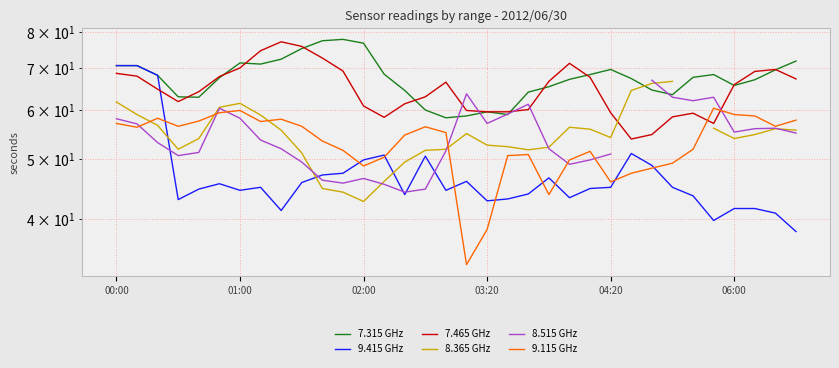

True or false: 9.115 GHz has a value of 51.4 at 23.

True